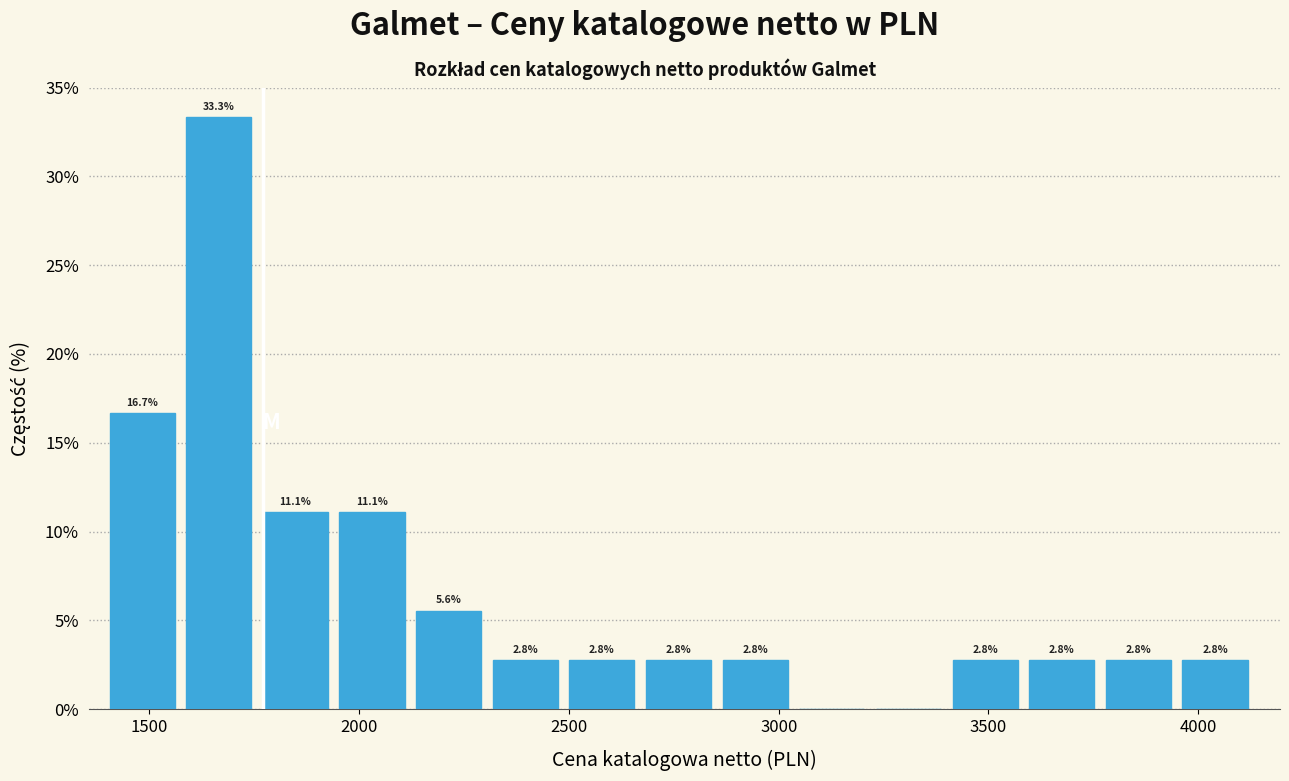

Around what value on the x-axis is the tallest bar? Give the approximate position of its centre, as read against the axis.

1650